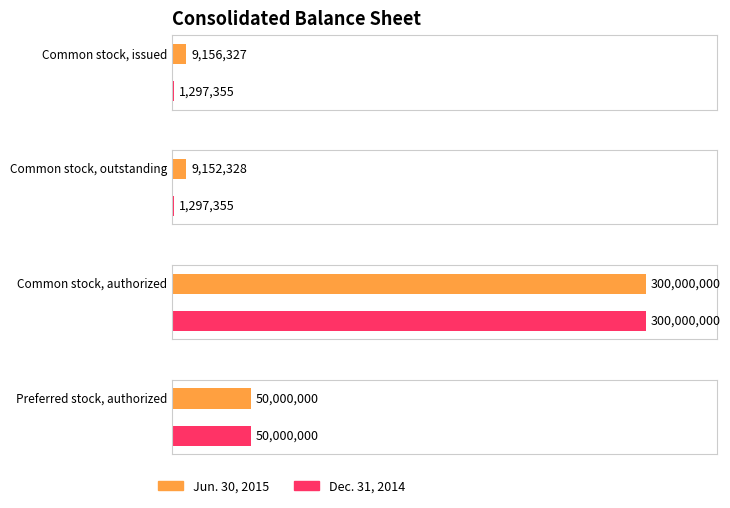

At which label does Jun. 30, 2015 reach its peak?

Common stock, authorized